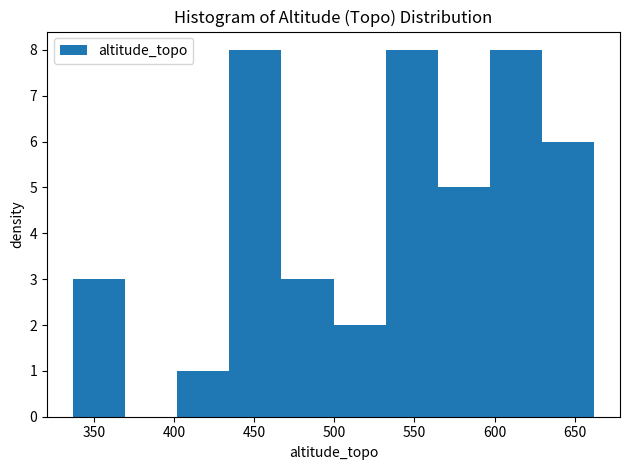

How tall is the bar that spans 597.0 to 629.5 on the x-axis? Neither the bar edges nor the heights are printed on the chart, so give them approximately, as read against the axes.

8